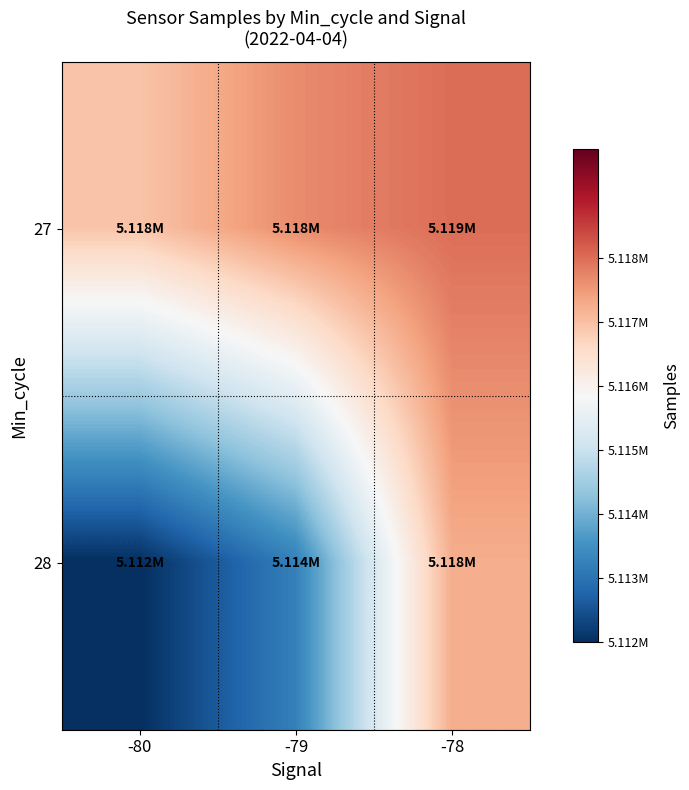

Rank the series by their maximum value, from highest to lowest.

27, 28